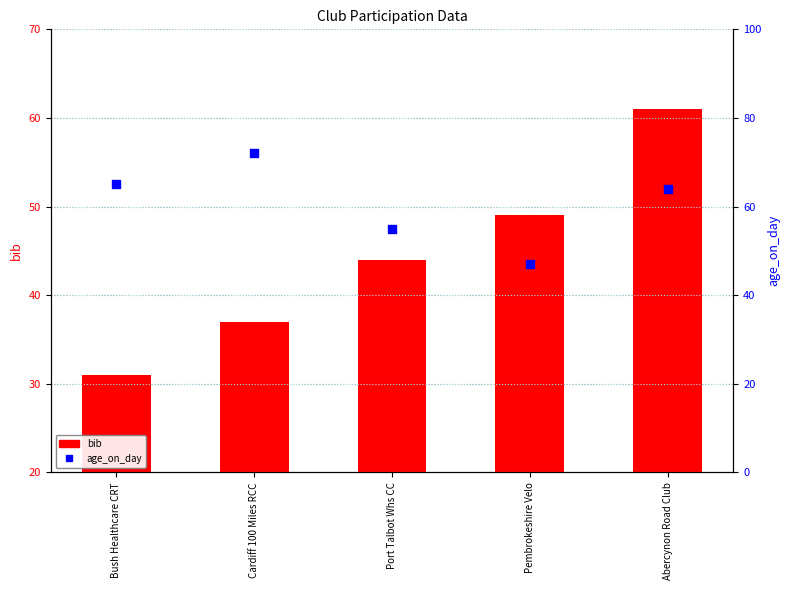

What are all the series names shown in the legend?

bib, age_on_day